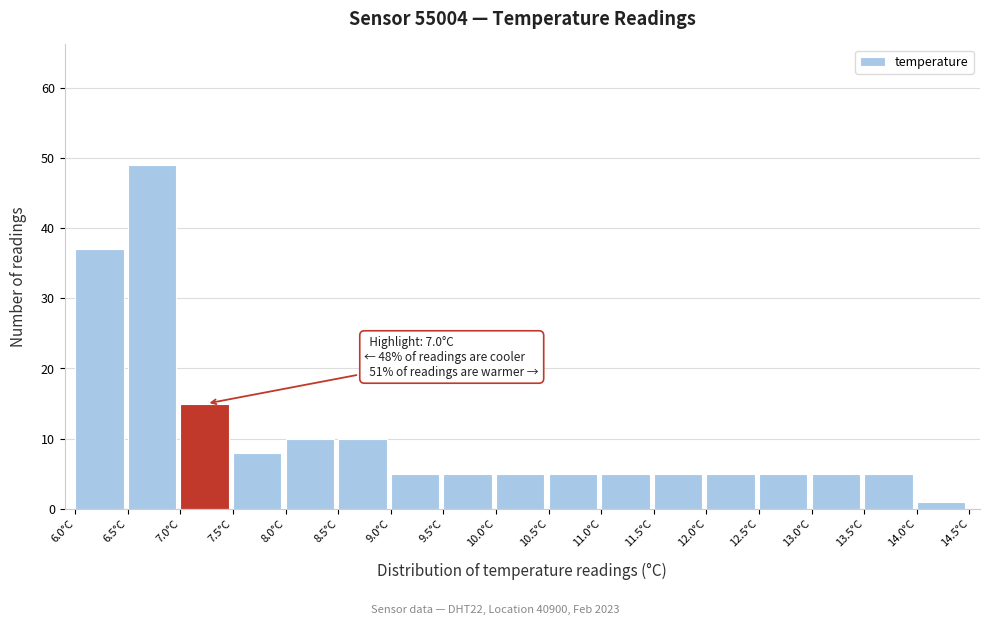

Over which range of the x-axis is the bar tallest?

6.5 to 7.0